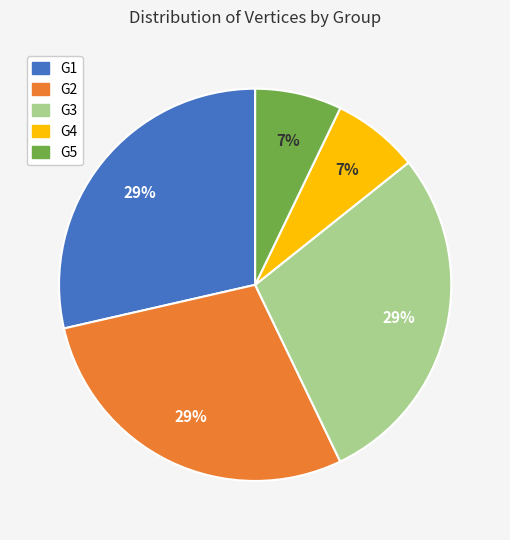

Count the number of slices in the pie.

5